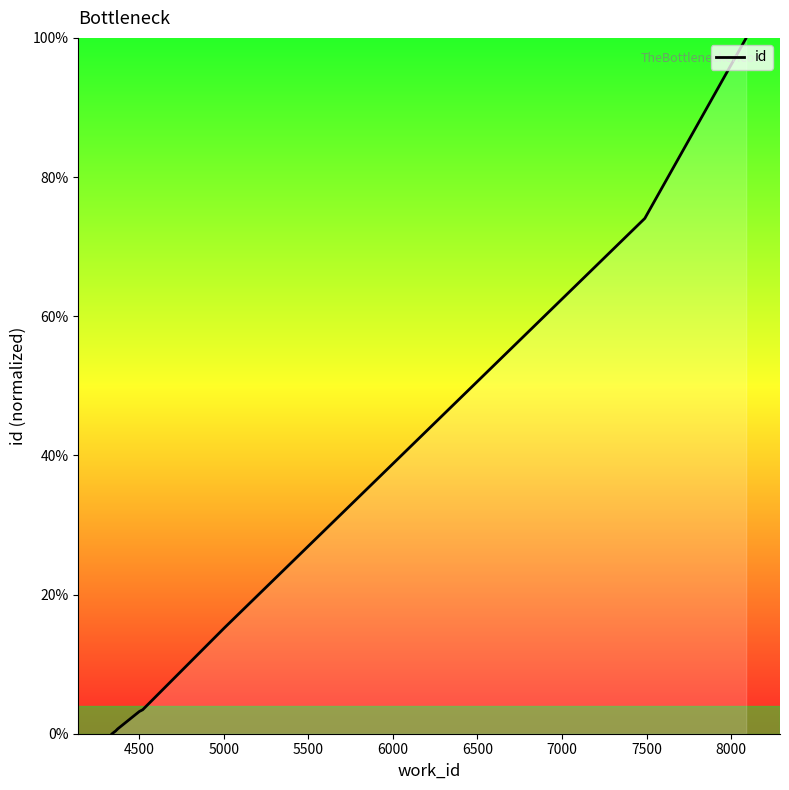

What is the sum of all values?

300.4